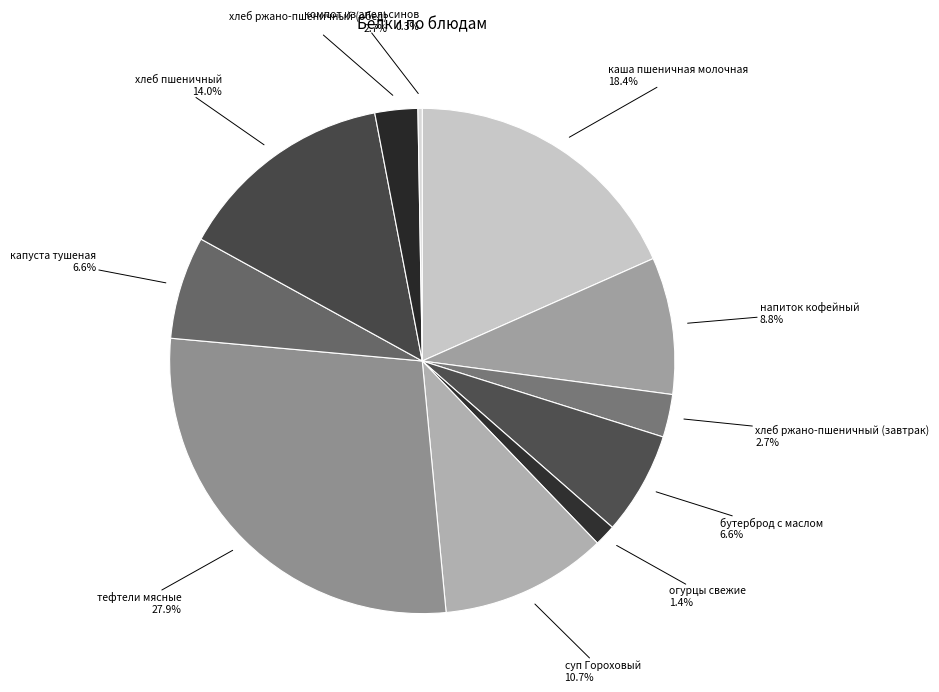

Count the number of slices in the pie.

11